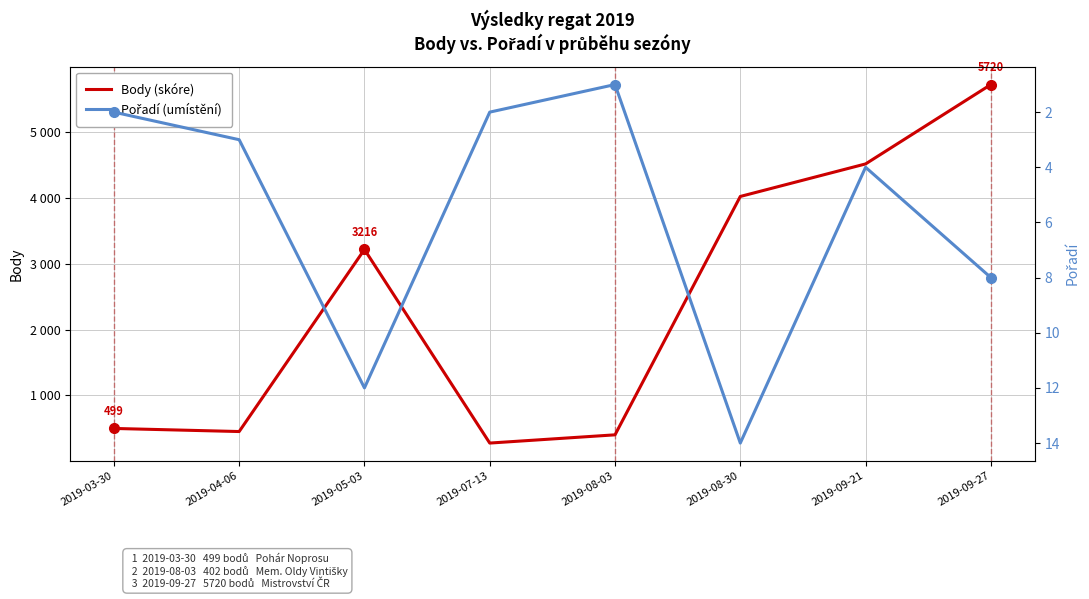

What is the greatest value displayed?

5720